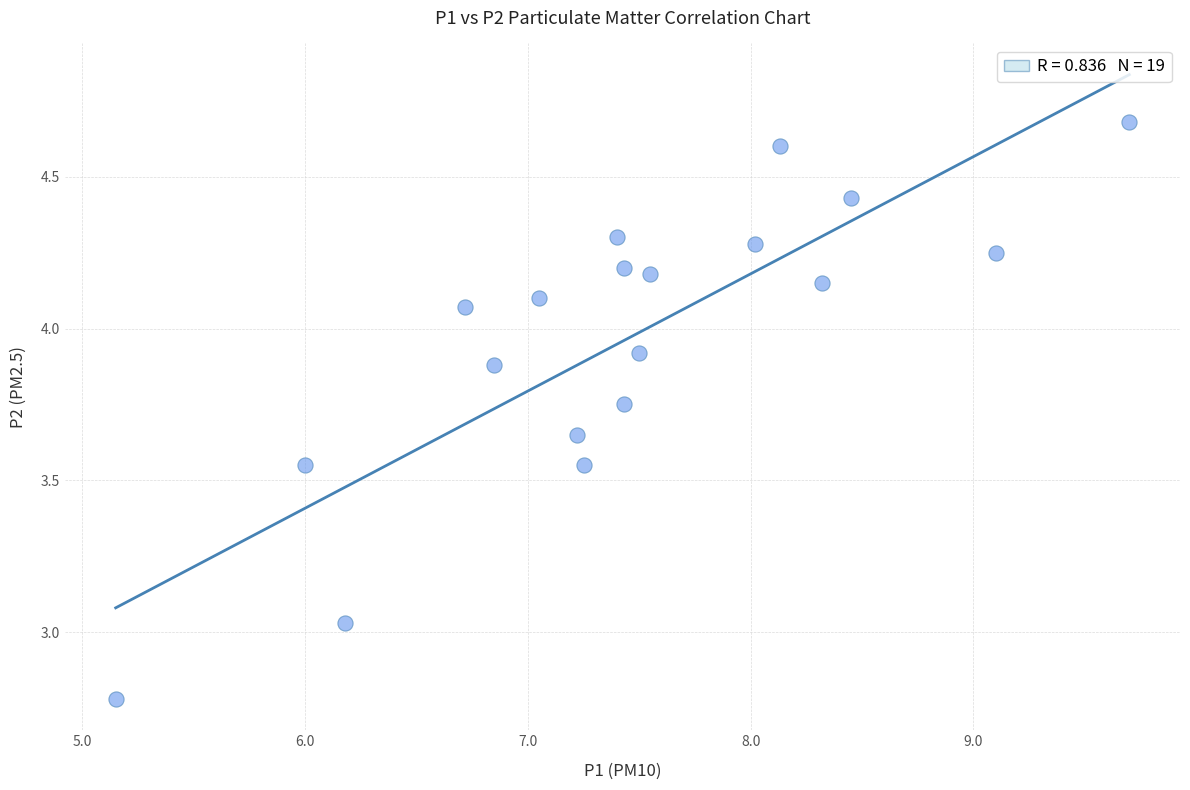

What is the range of Y values (max minus min)?

1.9